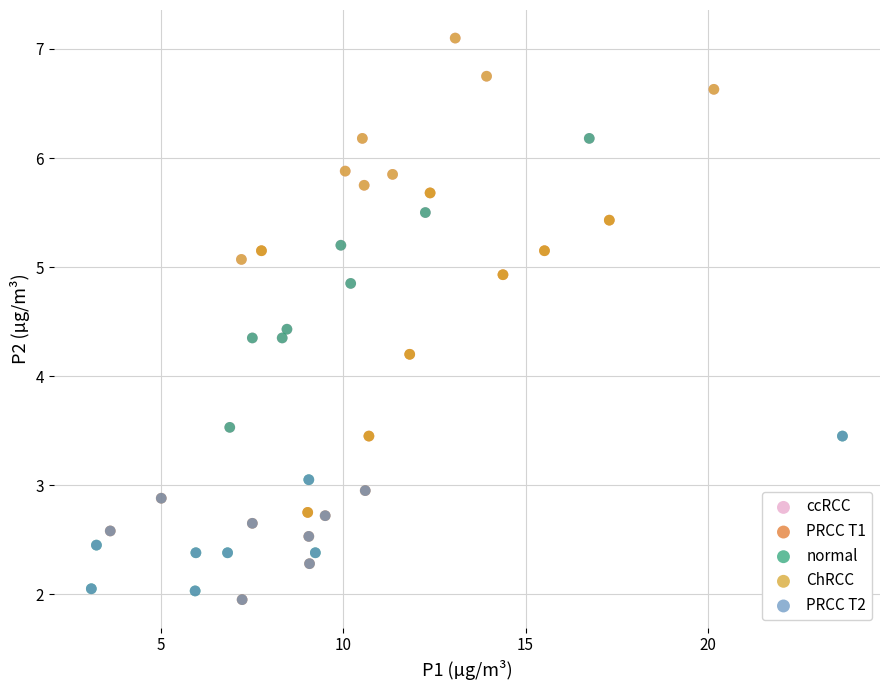

What are all the series names shown in the legend?

ccRCC, PRCC T1, normal, ChRCC, PRCC T2